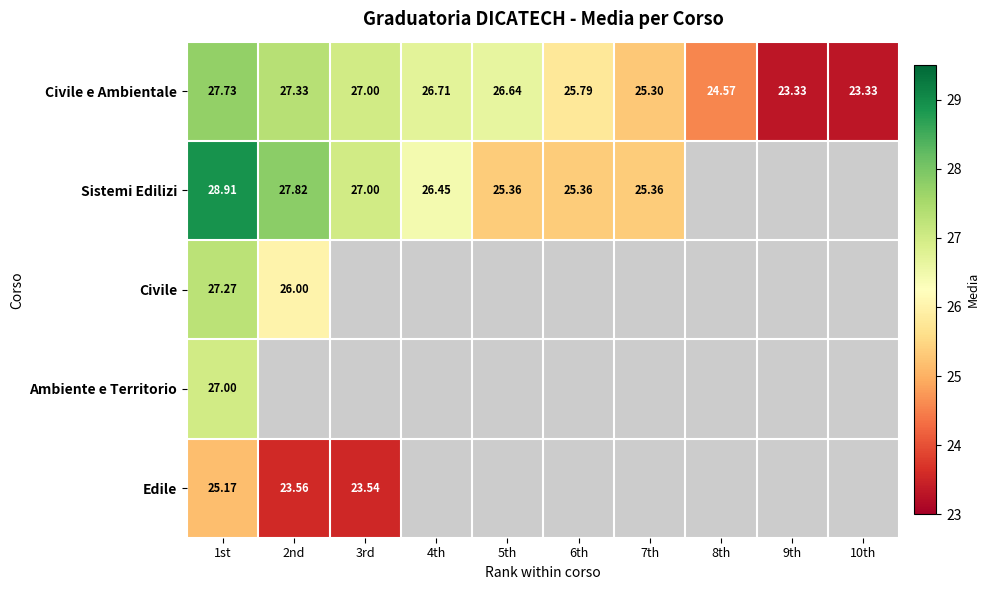

Which series changed the most between 8th and 10th?

Civile e Ambientale